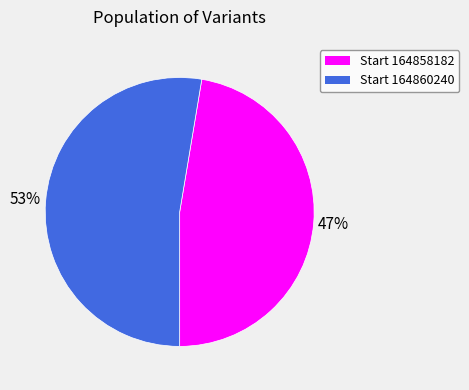

To the nearest percent, what is the average slice percentage?

50%